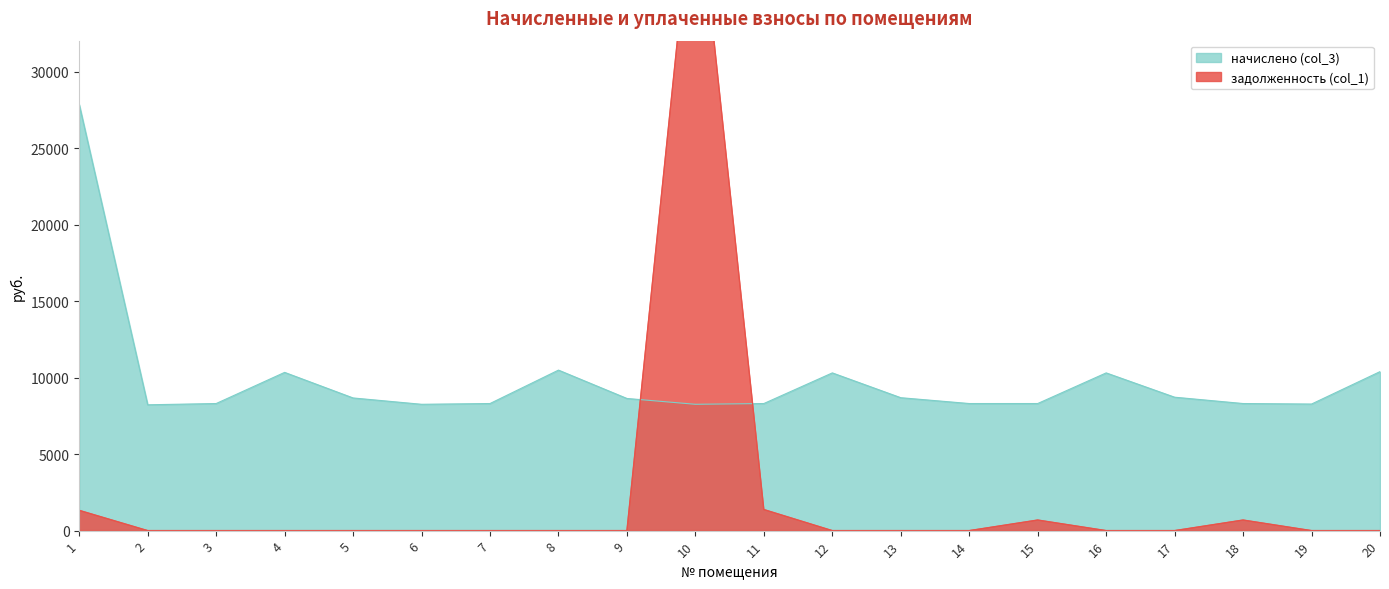

At which category does начислено (col_3) reach its first local peak?

4